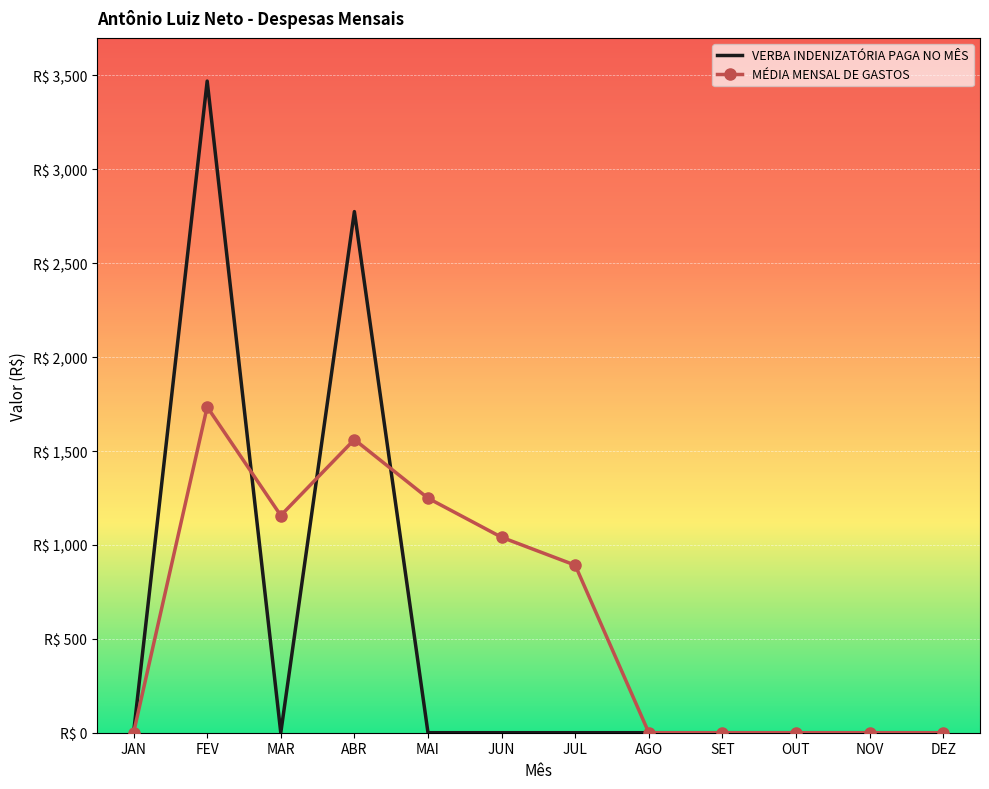

What are all the series names shown in the legend?

VERBA INDENIZATÓRIA PAGA NO MÊS, MÉDIA MENSAL DE GASTOS